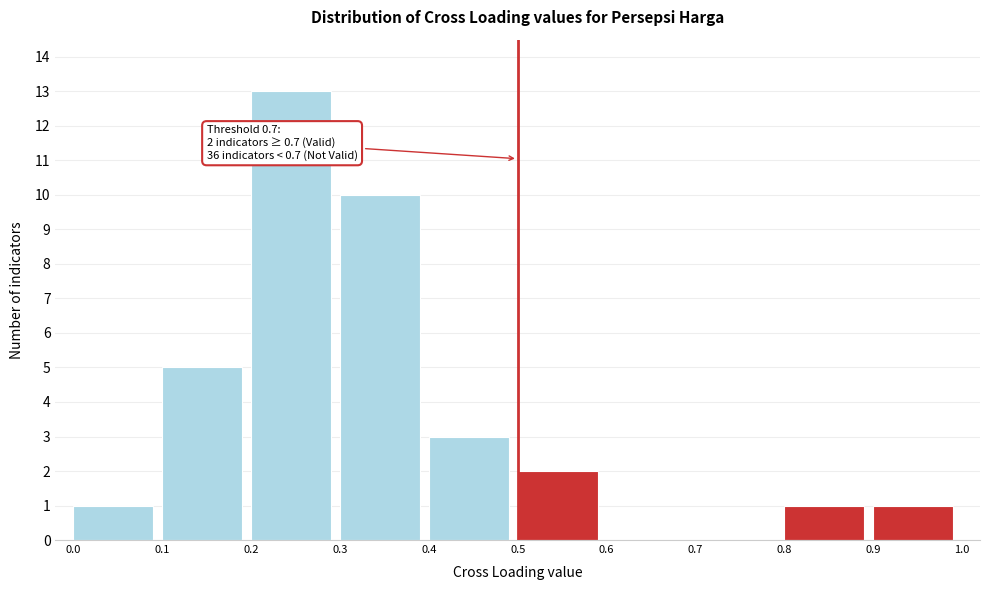

Which range on the x-axis has the tallest bar?

0.2 to 0.3